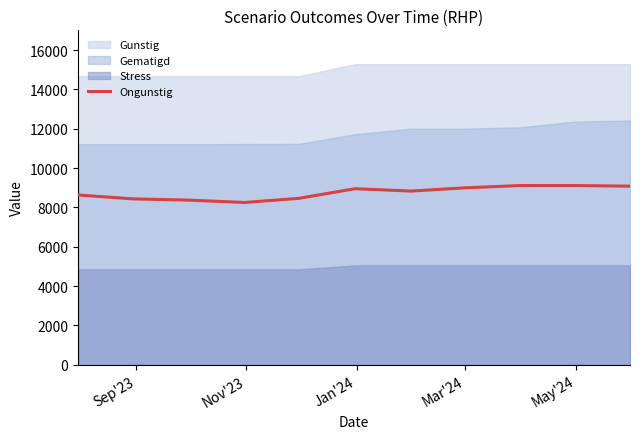

What is the lowest value of the Ongunstig series?

8250